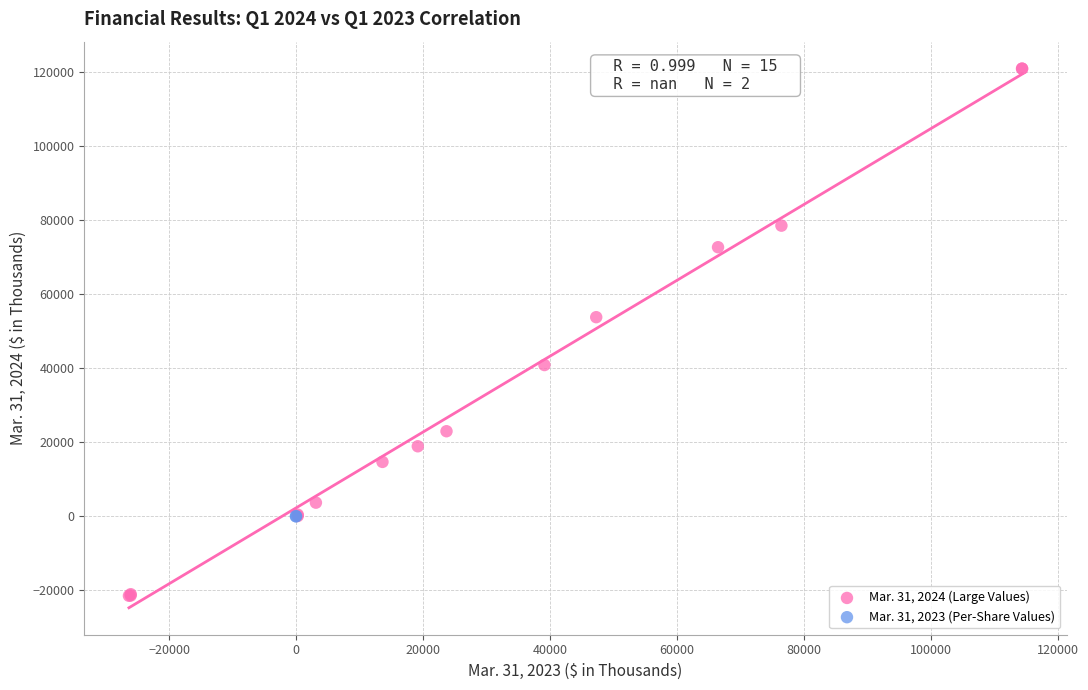

Which series reaches the minimum Y coordinate?

Mar. 31, 2024 (Large Values)